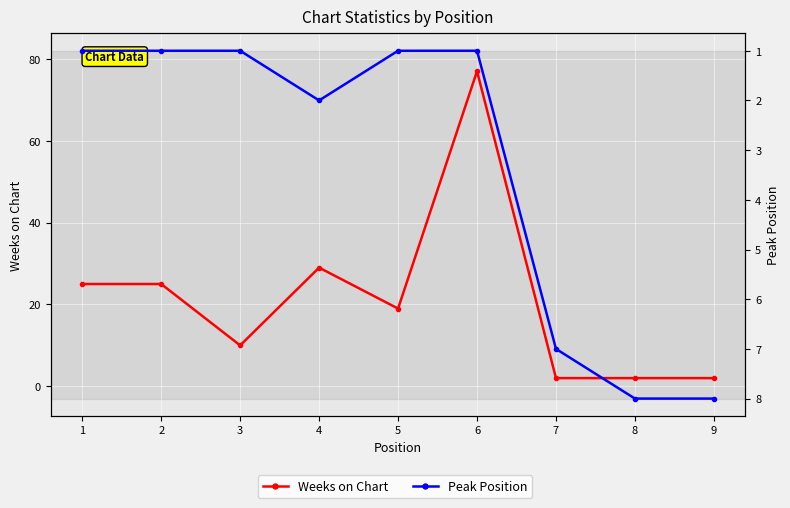

The Peak Position series shows 1 at 1. True or false?

True